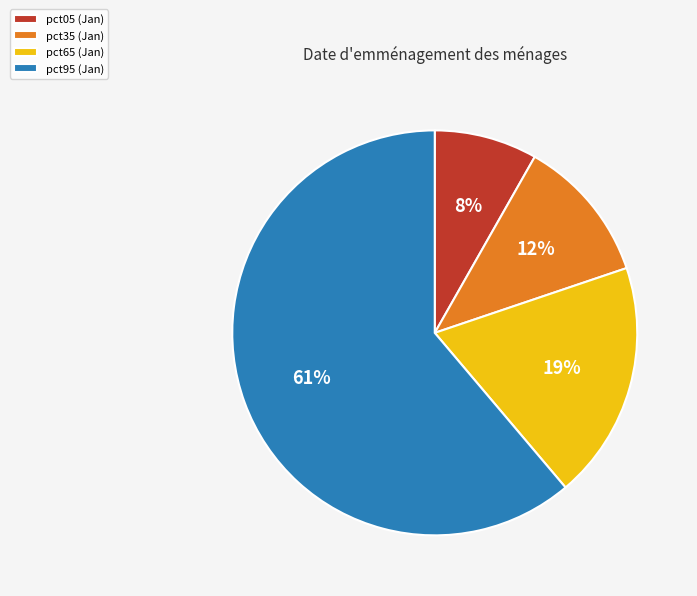

What is the majority slice?

pct95 (Jan)